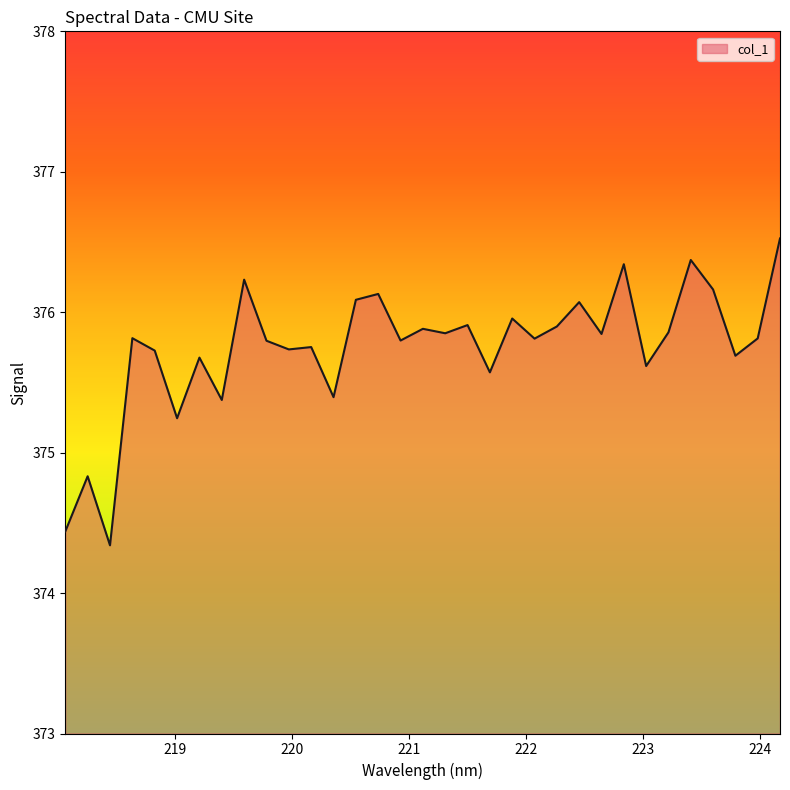

What is the minimum value shown in the chart?

374.3